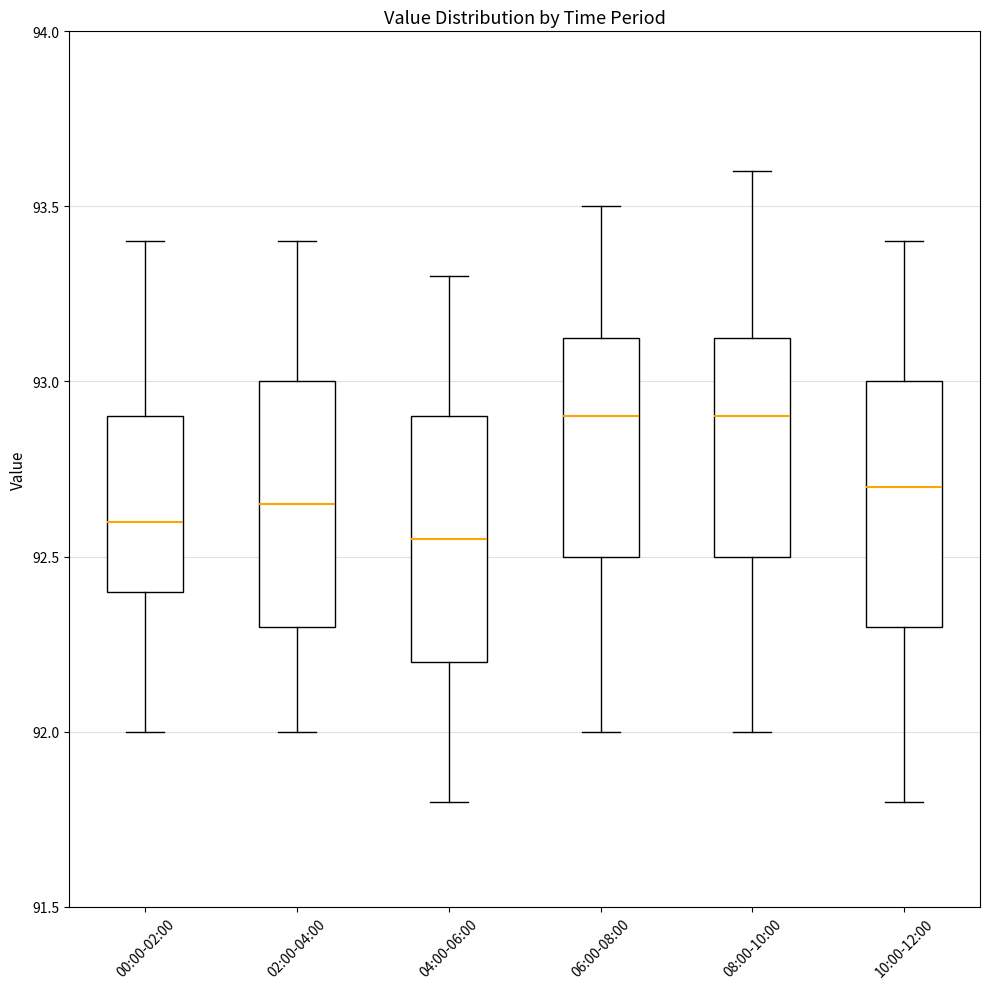

Reading left to right, transcribe this box plot: for each box, give where its median line is, the range the box spans, and where its two whiskers end, as read against the y-axis. The values are not printed on the chart, so give them approximately, as read against the axis.

00:00-02:00: median 92.60, box 92.40 to 92.90, whiskers 92.00 to 93.40
02:00-04:00: median 92.65, box 92.30 to 93.00, whiskers 92.00 to 93.40
04:00-06:00: median 92.55, box 92.20 to 92.90, whiskers 91.80 to 93.30
06:00-08:00: median 92.90, box 92.50 to 93.15, whiskers 92.00 to 93.50
08:00-10:00: median 92.90, box 92.50 to 93.15, whiskers 92.00 to 93.60
10:00-12:00: median 92.70, box 92.30 to 93.00, whiskers 91.80 to 93.40